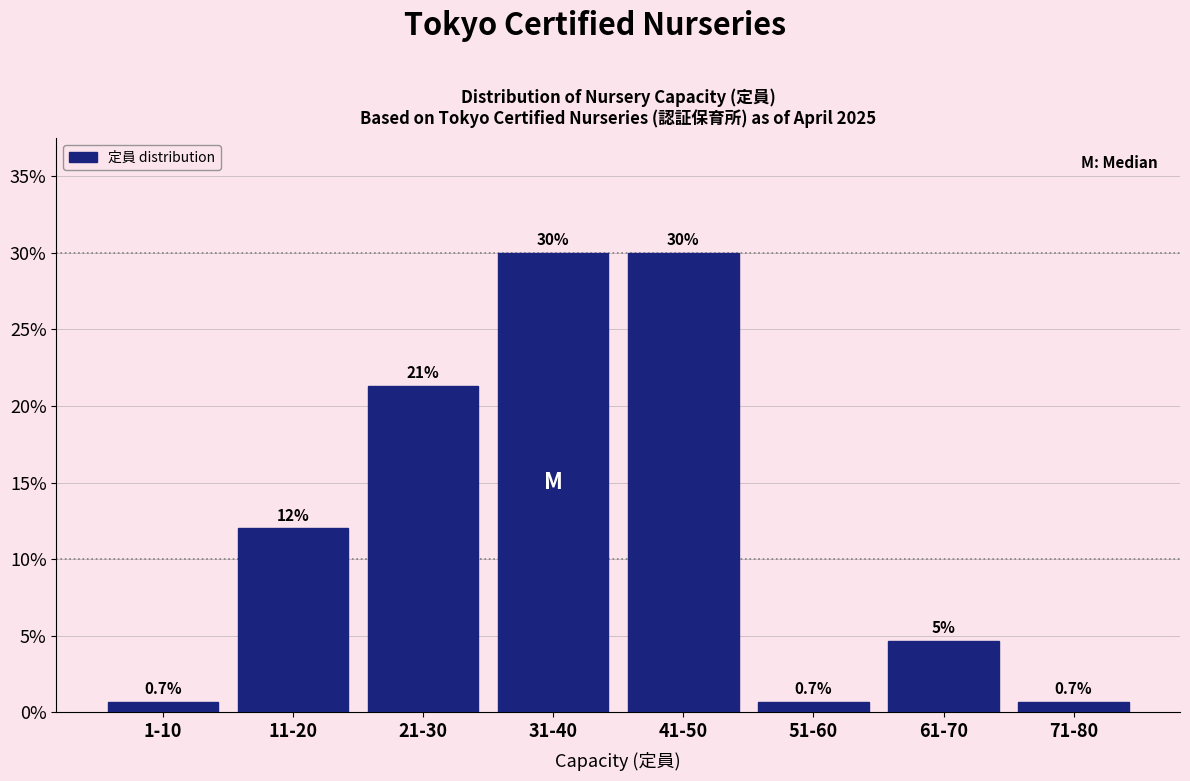

What is the label of the 4th bar from the left?

31-40